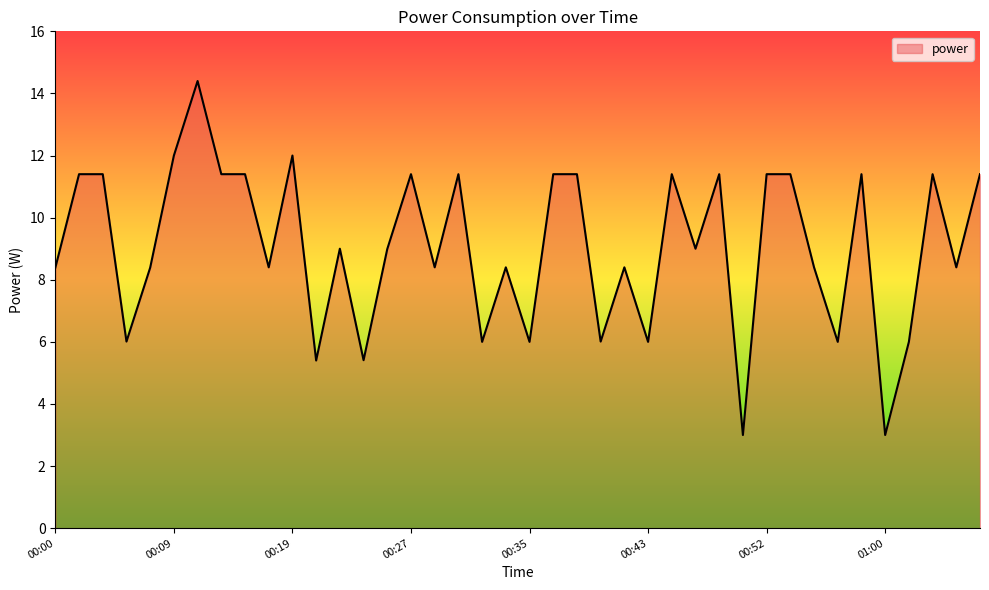

What is the smallest value displayed?

3.0